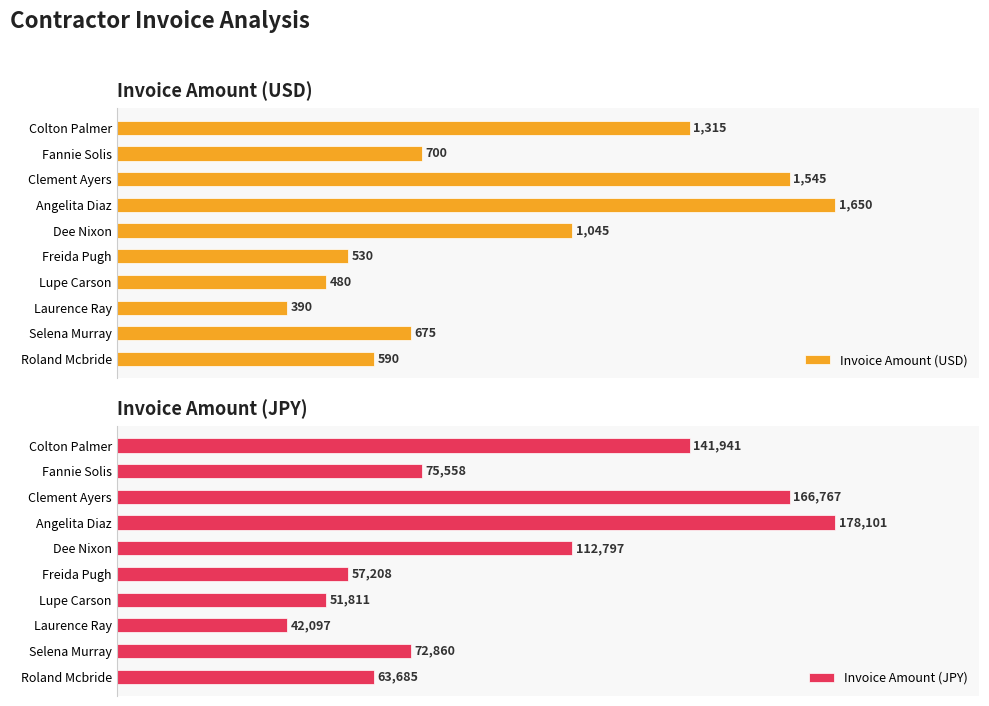

What are all the series names shown in the legend?

Invoice Amount (USD), Invoice Amount (JPY)